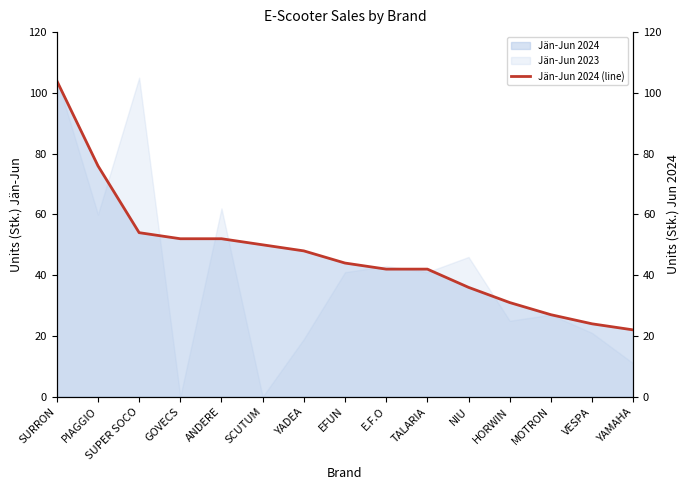

Rank the categories by value from highest to lowest.

SURRON, PIAGGIO, SUPER SOCO, GOVECS, ANDERE, SCUTUM, YADEA, EFUN, E.F.O, TALARIA, NIU, HORWIN, MOTRON, VESPA, YAMAHA